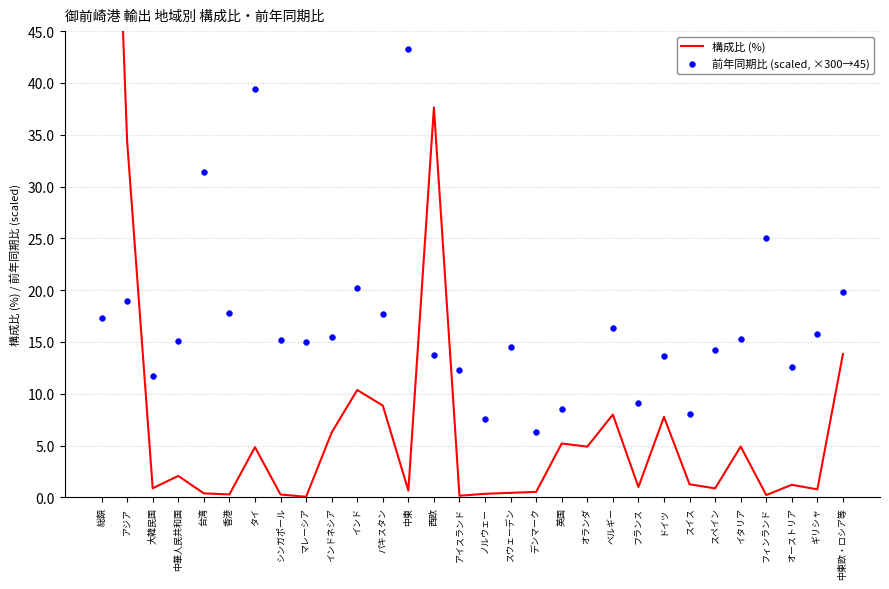

Which series contains the highest Y value?

構成比 (%)